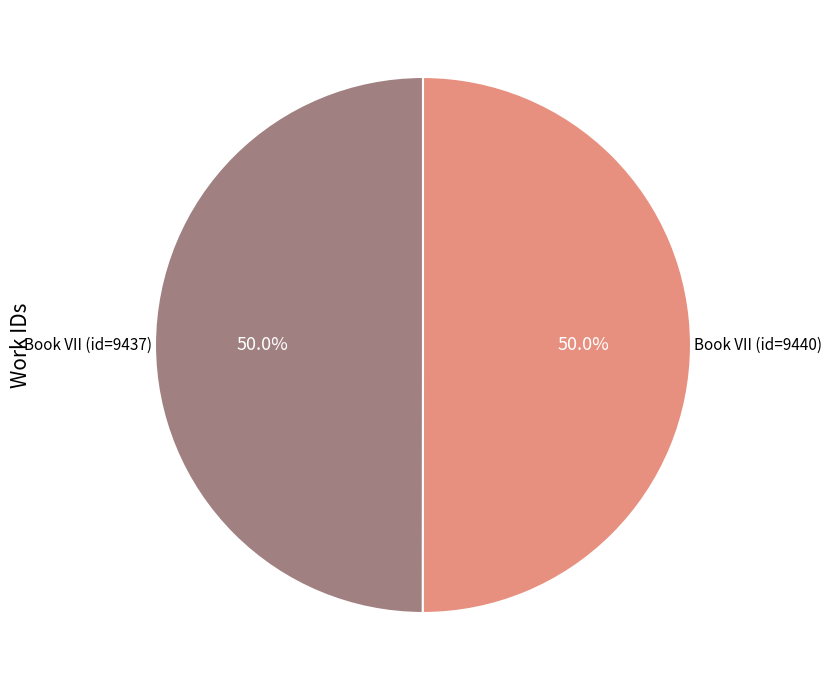

How many slices are in this pie chart?

2